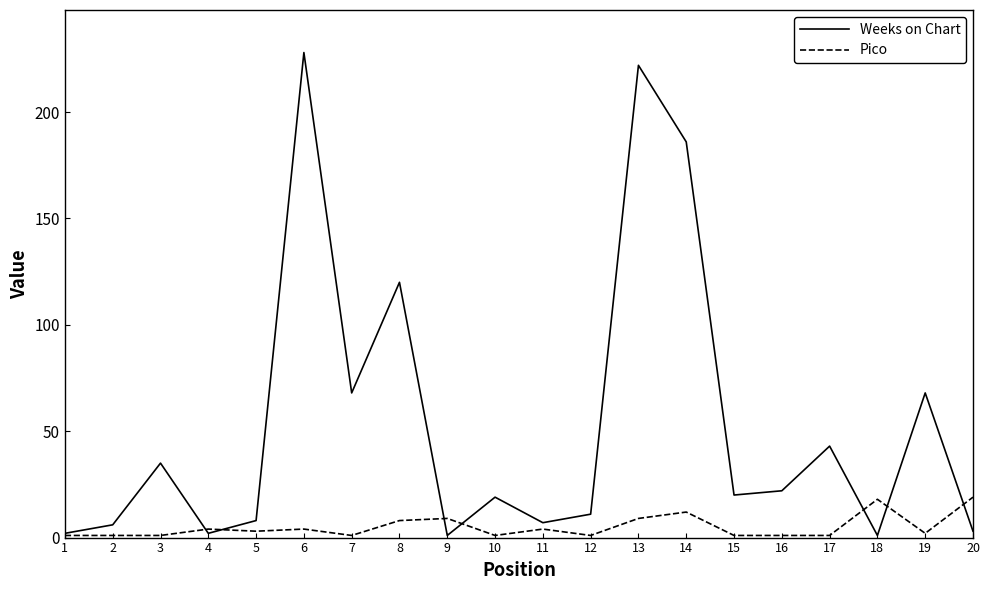

List the series in order of their overall mean, lowest first.

Pico, Weeks on Chart